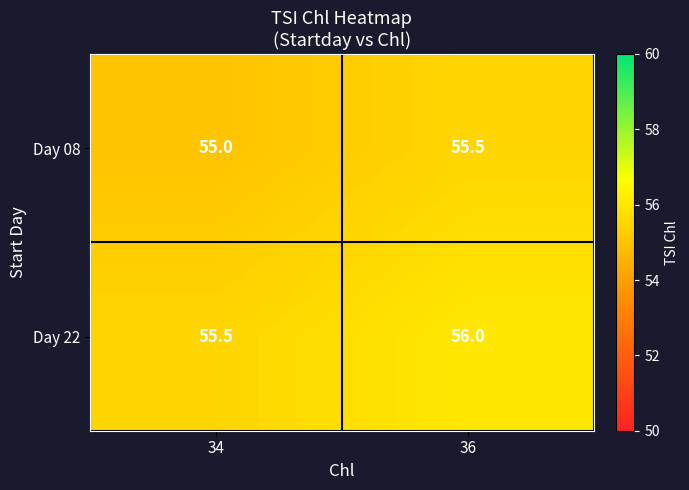

At which label is Day 08 closest to 55?

34